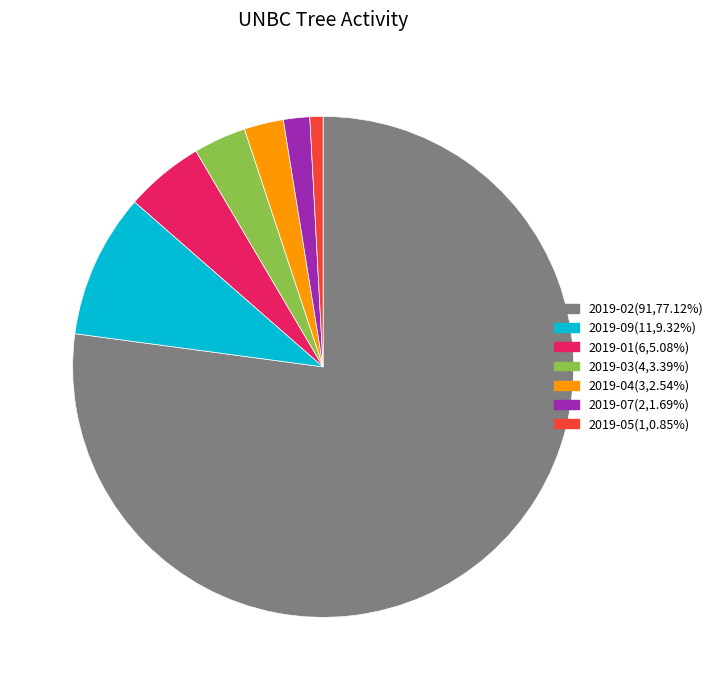

Which has a higher value, 2019-03 or 2019-05?

2019-03